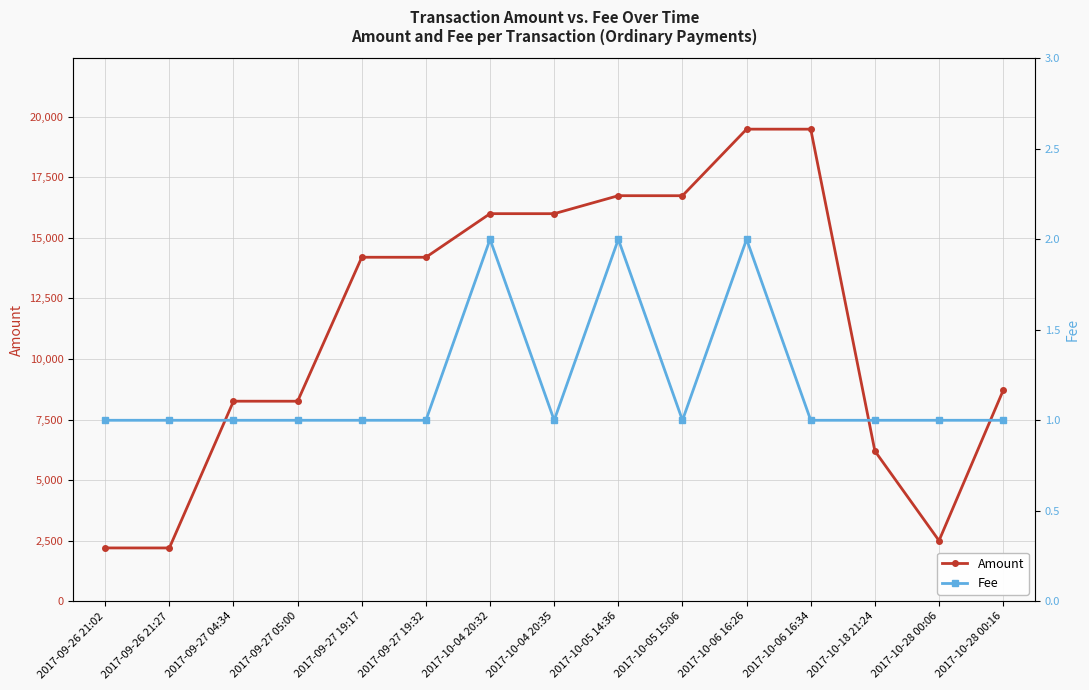

Is this an area chart (filled region under the line)?

No